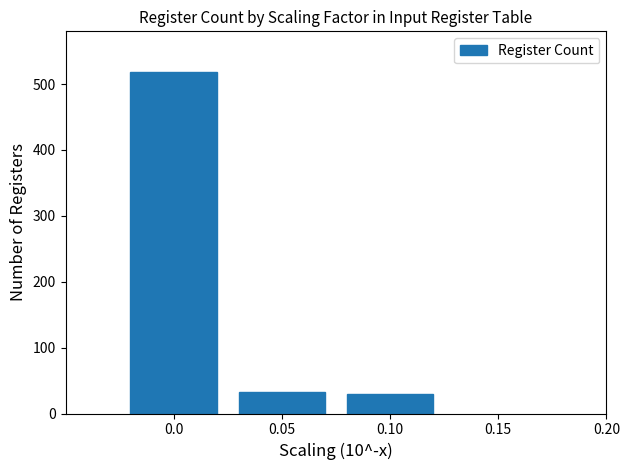

What is the greatest value displayed?

519